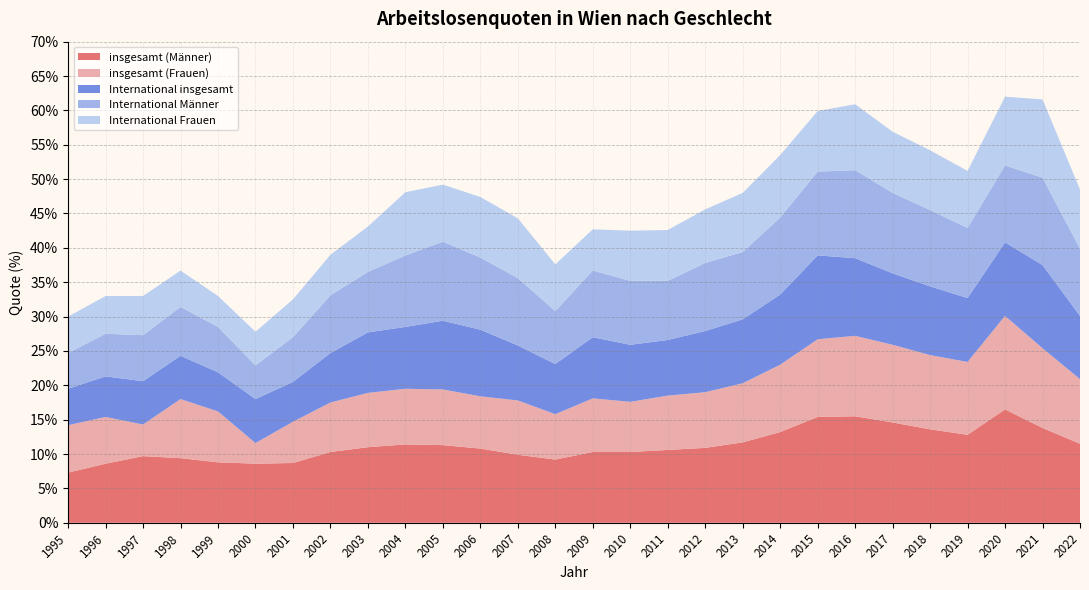

Reading right to left, extract all data points from this chart.

insgesamt (Männer): 2022=11.5	2021=13.8	2020=16.5	2019=12.8	2018=13.6	2017=14.6	2016=15.5	2015=15.4	2014=13.2	2013=11.7	2012=10.9	2011=10.6	2010=10.3	2009=10.3	2008=9.2	2007=9.9	2006=10.8	2005=11.3	2004=11.4	2003=11.0	2002=10.3	2001=8.7	2000=8.6	1999=8.8	1998=9.4	1997=9.7	1996=8.6	1995=7.3
insgesamt (Frauen): 2022=9.4	2021=11.6	2020=13.6	2019=10.6	2018=10.8	2017=11.3	2016=11.7	2015=11.3	2014=9.8	2013=8.6	2012=8.1	2011=7.9	2010=7.3	2009=7.8	2008=6.6	2007=7.9	2006=7.6	2005=8.1	2004=8.1	2003=7.9	2002=7.2	2001=6.0	2000=3.0	1999=7.4	1998=8.6	1997=4.6	1996=6.8	1995=6.9
International insgesamt: 2022=9.2	2021=12.1	2020=10.7	2019=9.3	2018=10.0	2017=10.4	2016=11.3	2015=12.2	2014=10.2	2013=9.3	2012=8.9	2011=8.1	2010=8.3	2009=8.9	2008=7.3	2007=8.0	2006=9.7	2005=10.0	2004=9.0	2003=8.8	2002=7.2	2001=5.8	2000=6.4	1999=5.7	1998=6.3	1997=6.3	1996=5.9	1995=5.3
International Männer: 2022=9.8	2021=12.7	2020=11.2	2019=10.2	2018=11.1	2017=11.7	2016=12.8	2015=12.2	2014=11.2	2013=9.8	2012=9.9	2011=8.6	2010=9.3	2009=9.7	2008=7.7	2007=9.8	2006=10.5	2005=11.5	2004=10.4	2003=8.8	2002=8.4	2001=6.5	2000=4.9	1999=6.6	1998=7.1	1997=6.7	1996=6.2	1995=5.2
International Frauen: 2022=8.6	2021=11.4	2020=10.0	2019=8.3	2018=8.7	2017=8.9	2016=9.6	2015=8.8	2014=9.1	2013=8.6	2012=7.8	2011=7.4	2010=7.3	2009=6.0	2008=6.8	2007=8.7	2006=8.8	2005=8.3	2004=9.2	2003=6.6	2002=5.9	2001=5.5	2000=4.9	1999=4.5	1998=5.3	1997=5.7	1996=5.5	1995=5.3